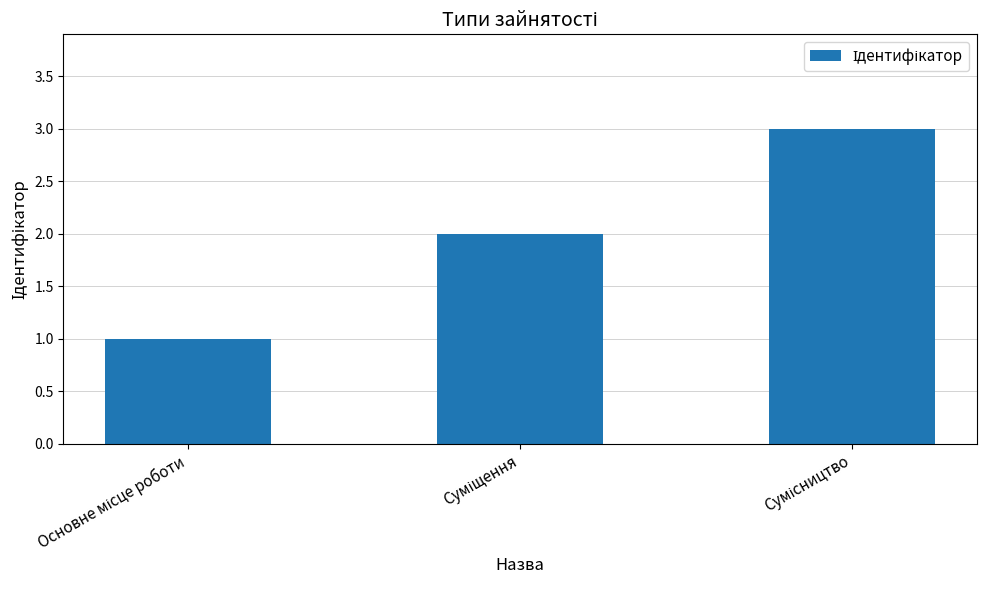

What is the maximum value shown in the chart?

3